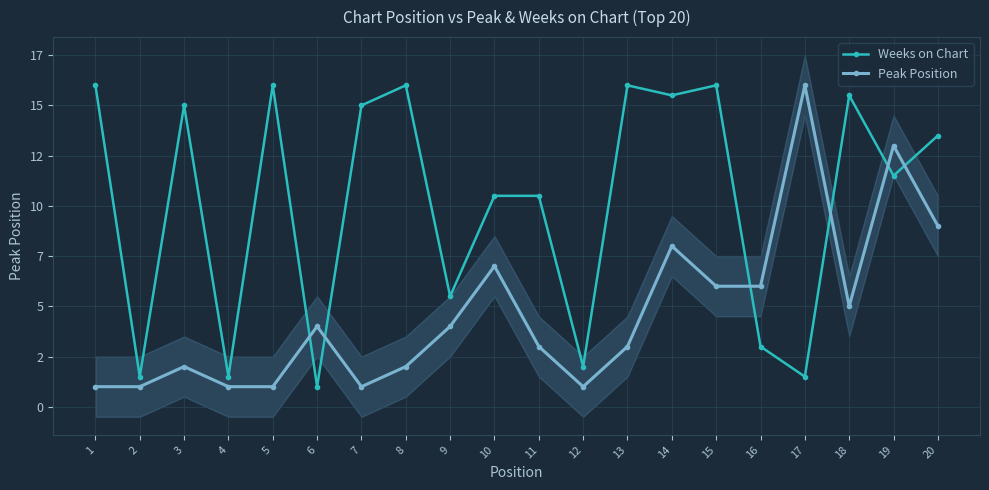

At which category is the sum across all series the highest?

19